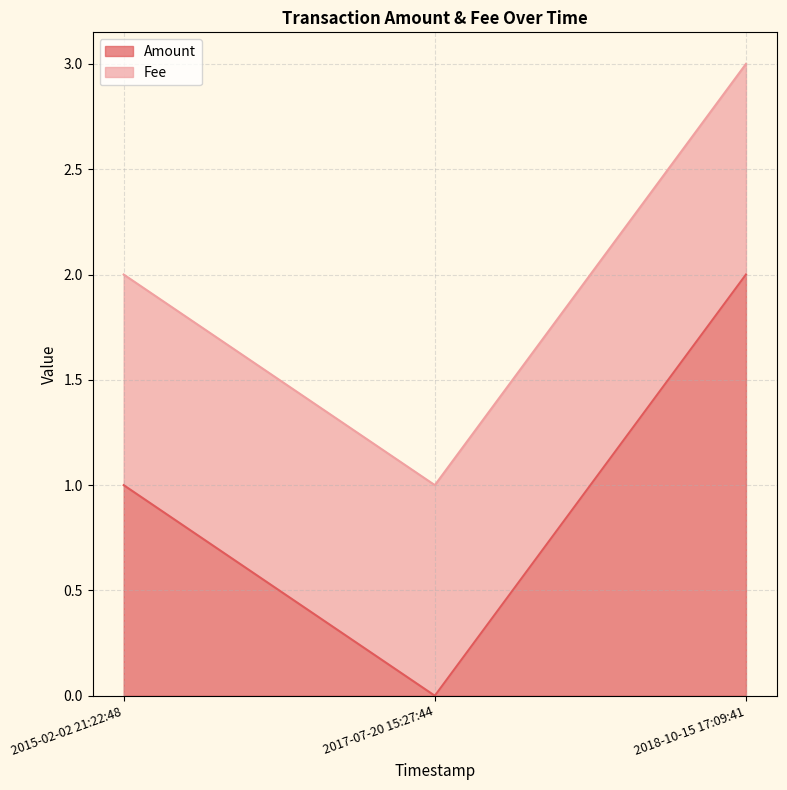

How many positive values does the Amount series have?

2